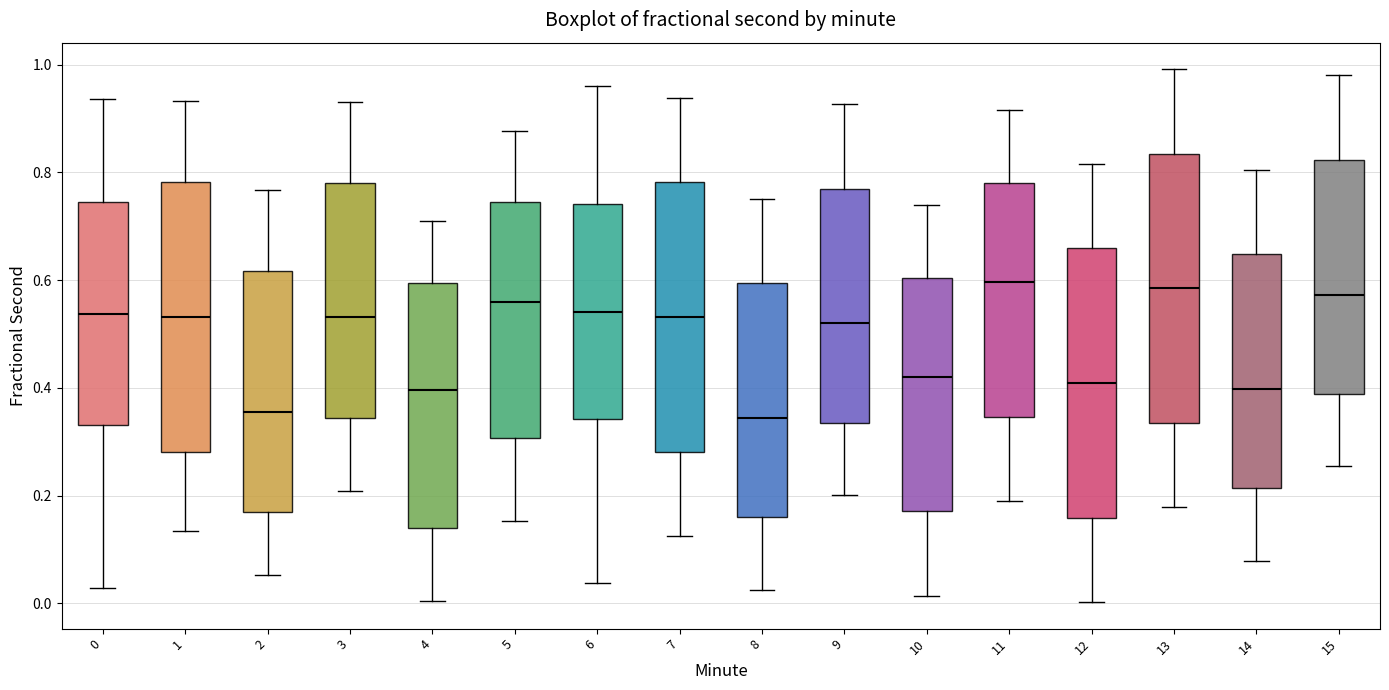

Where is the upper edge of the box at x = 1 on the y-axis? The values are not printed on the chart, so give them approximately, as read against the axis.

0.78